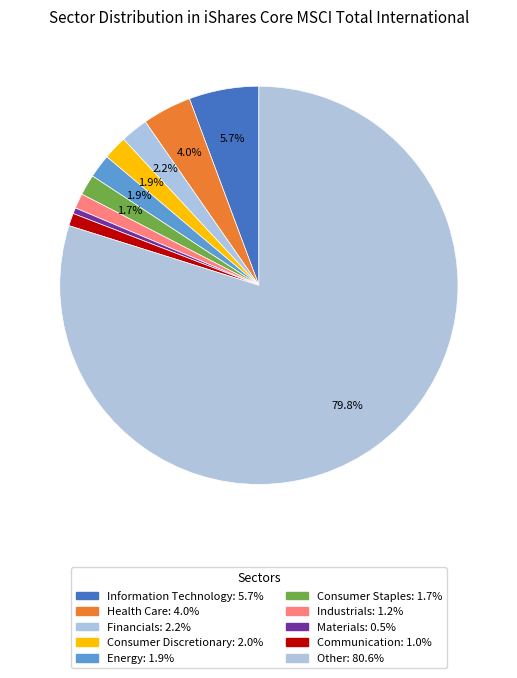

Count the number of slices in the pie.

10